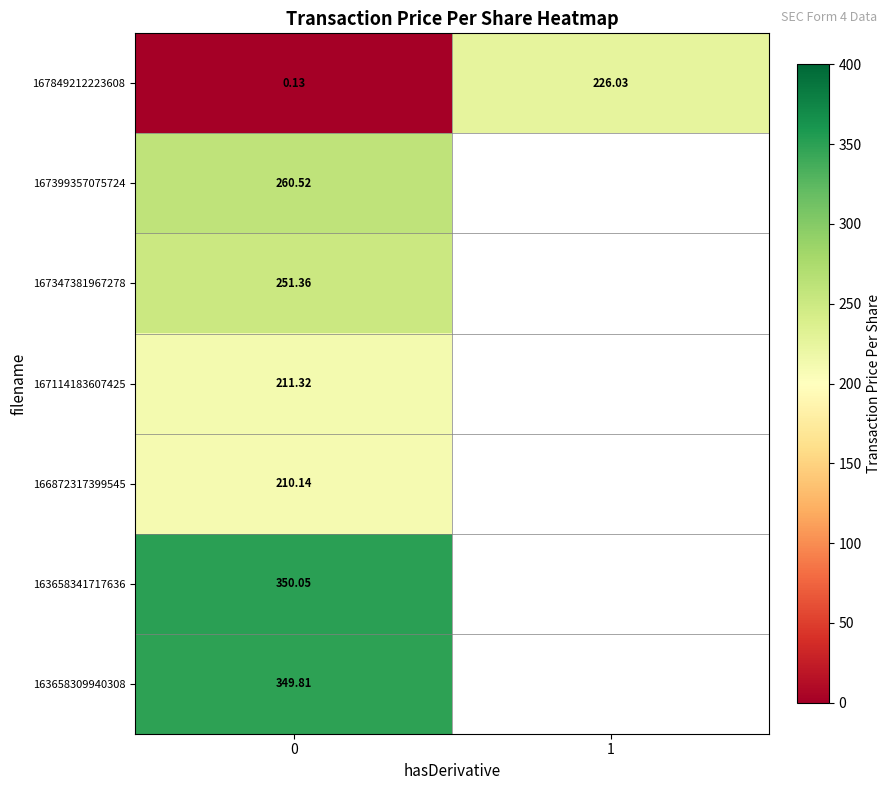

Which category has the highest value in the row_0 series?

1